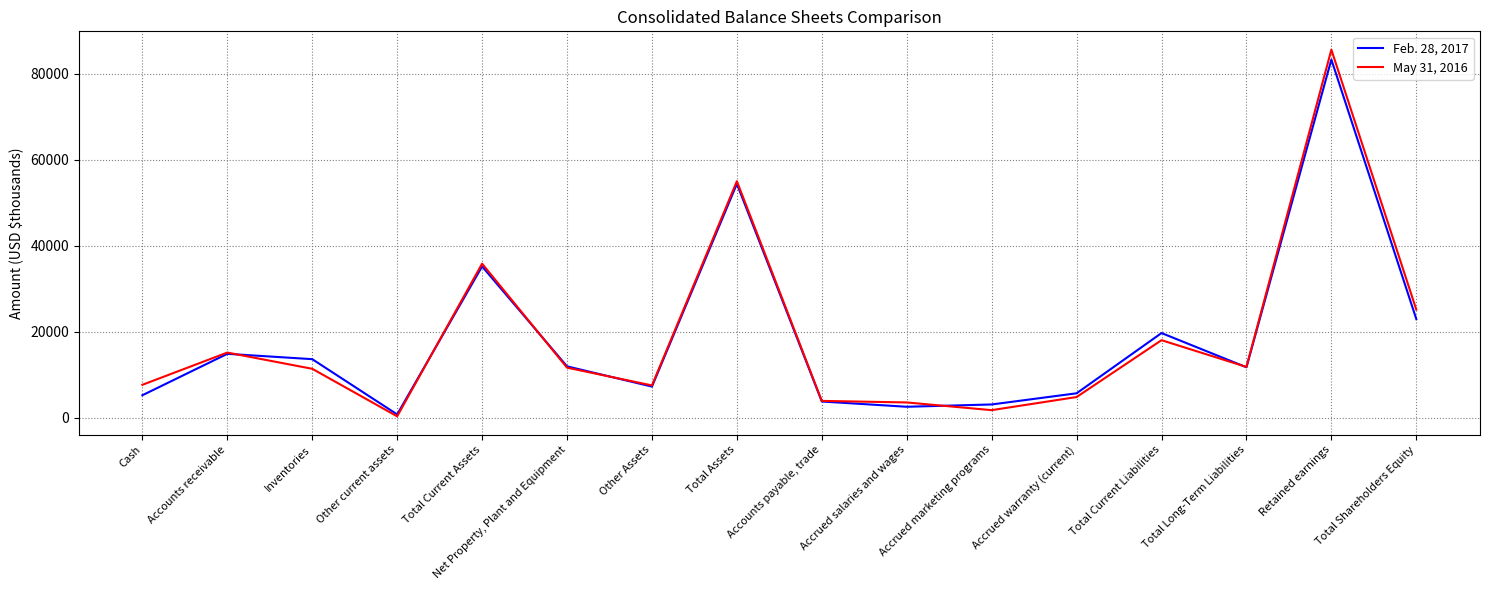

Is the value of May 31, 2016 at Accounts receivable greater than the value of Feb. 28, 2017 at Cash?

Yes